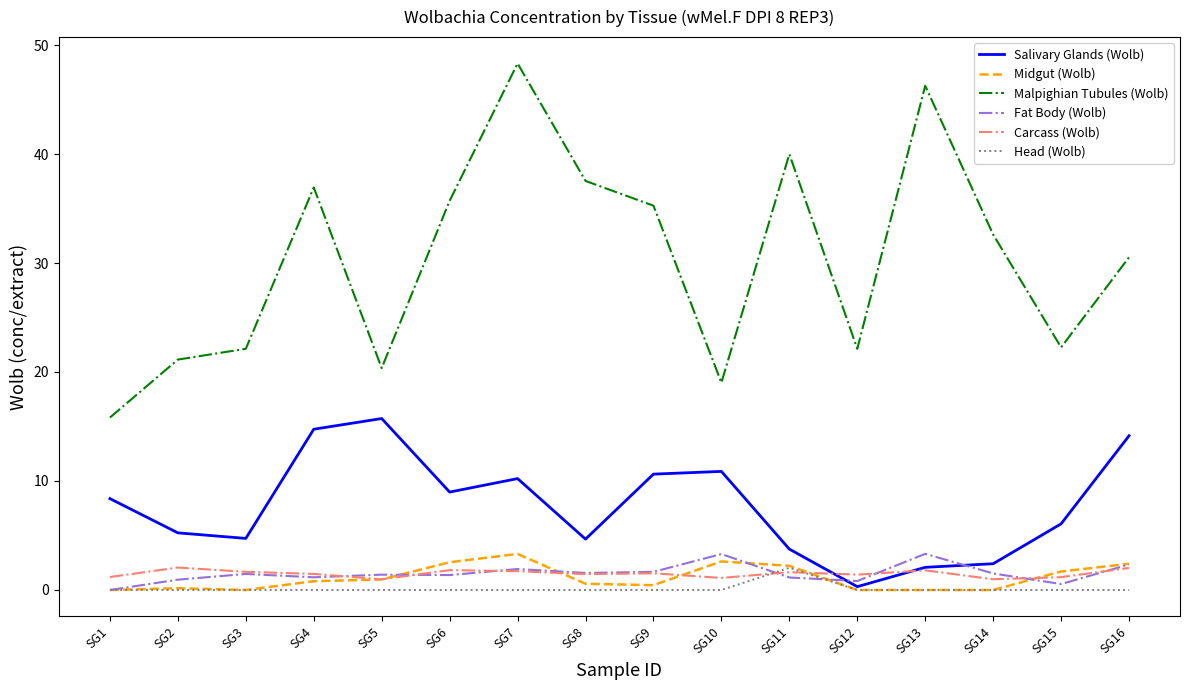

At which label is Salivary Glands (Wolb) closest to 8?

SG1